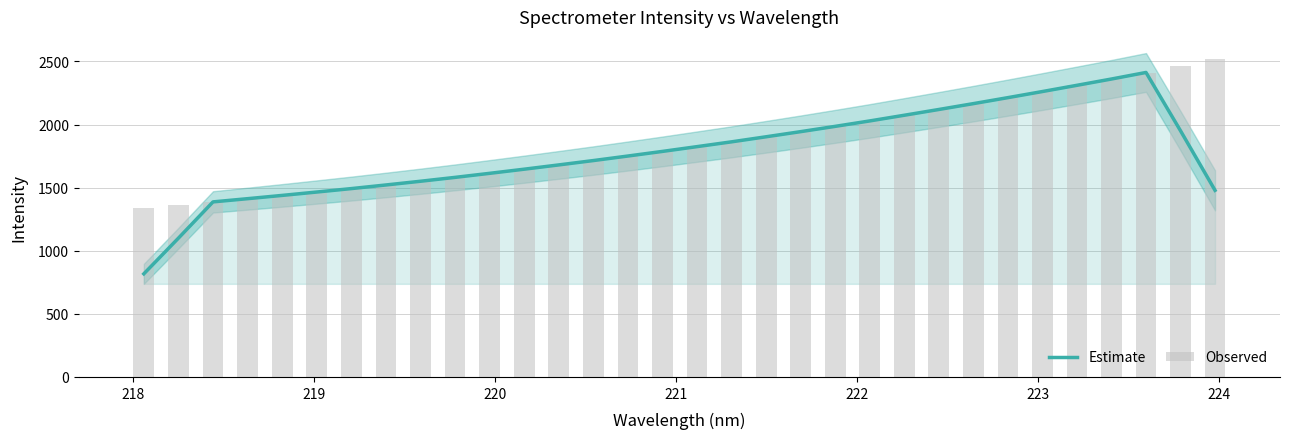

True or false: Observed has a value of 2963.9 at 18.

False